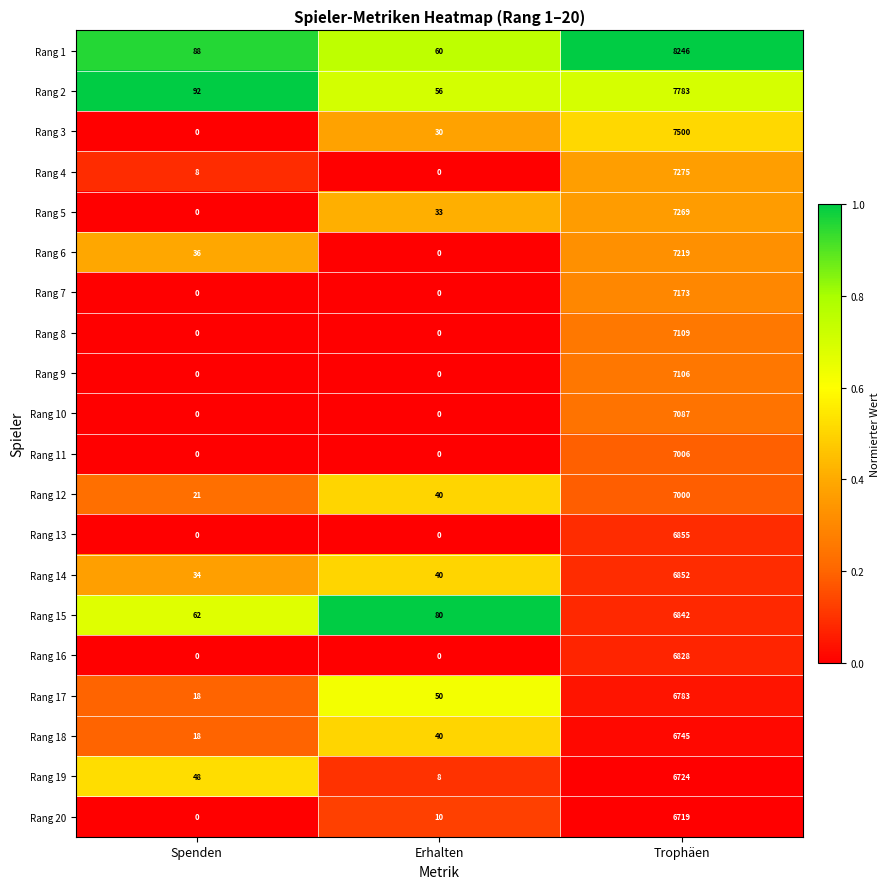

At which category is the sum across all series the highest?

Trophäen